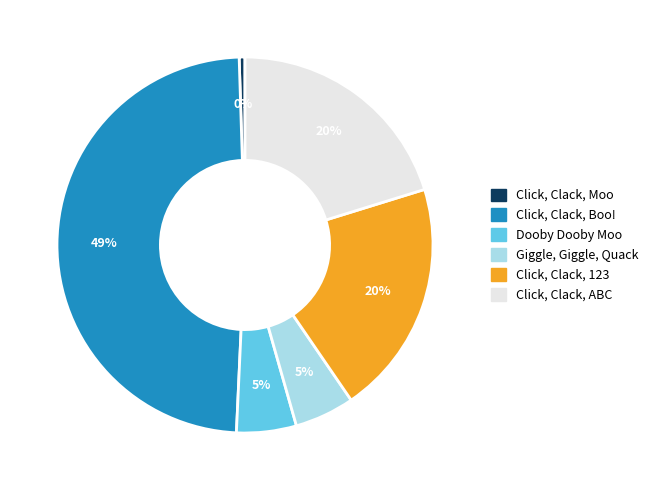

Which slice is the smallest?

Click, Clack, Moo